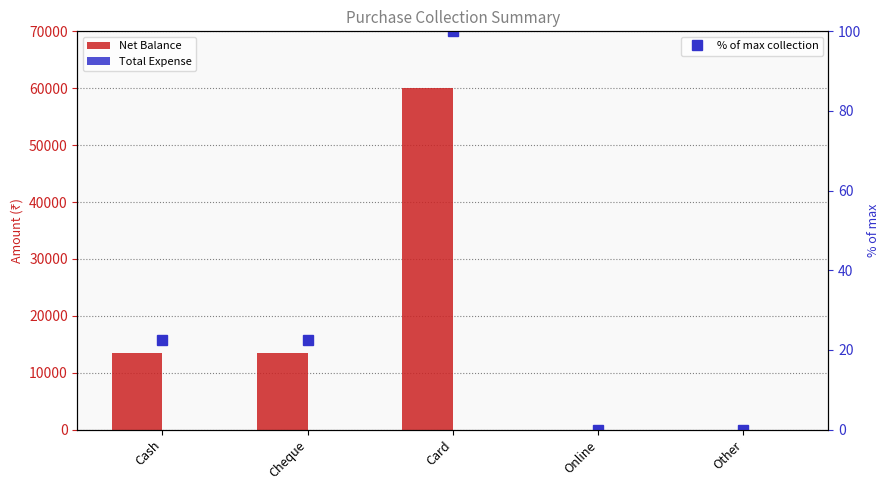

Where does the % of max collection series first go above 22?

Cash